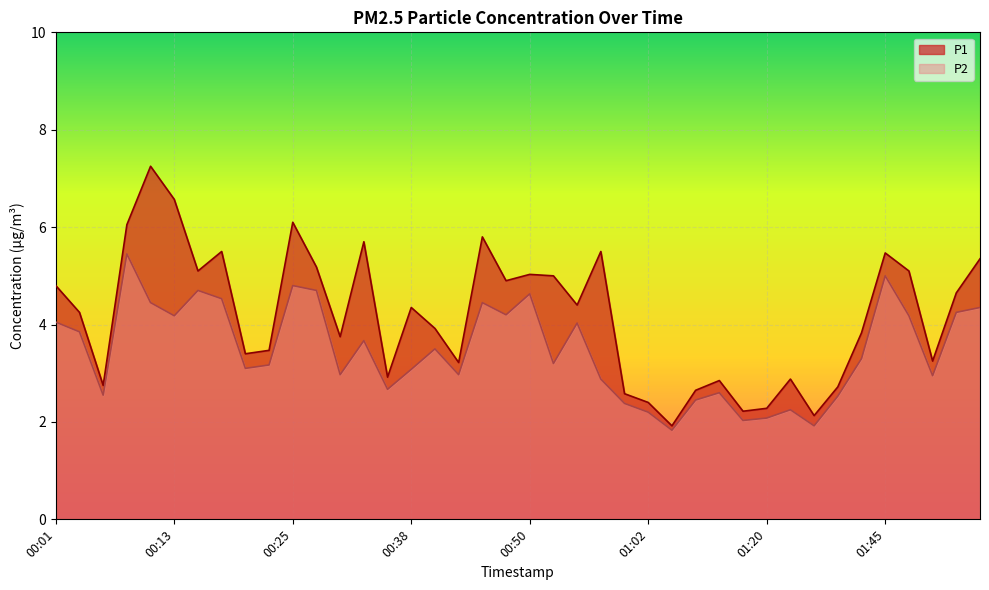

True or false: P1 and P2 intersect in this chart.

False